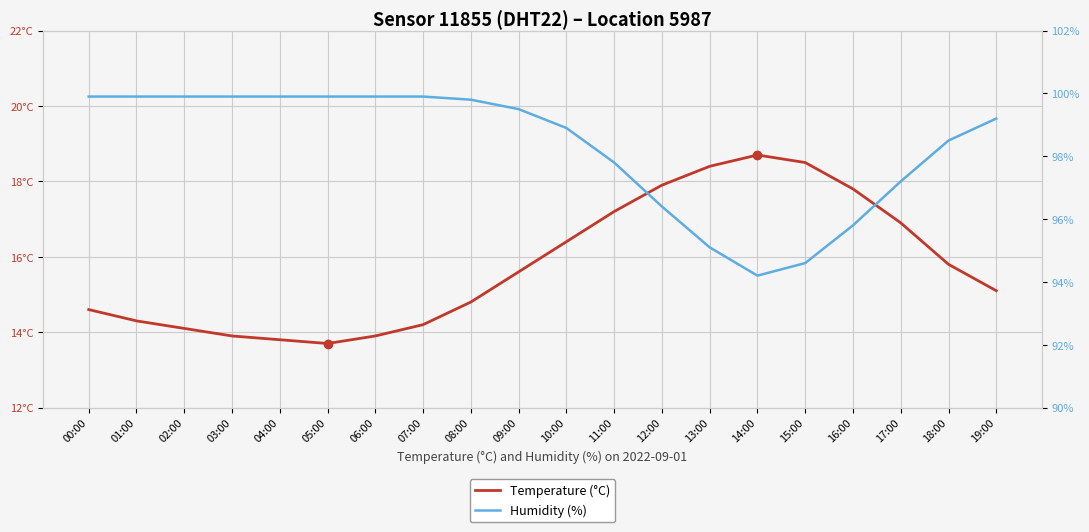

How many data points does each series have?

20